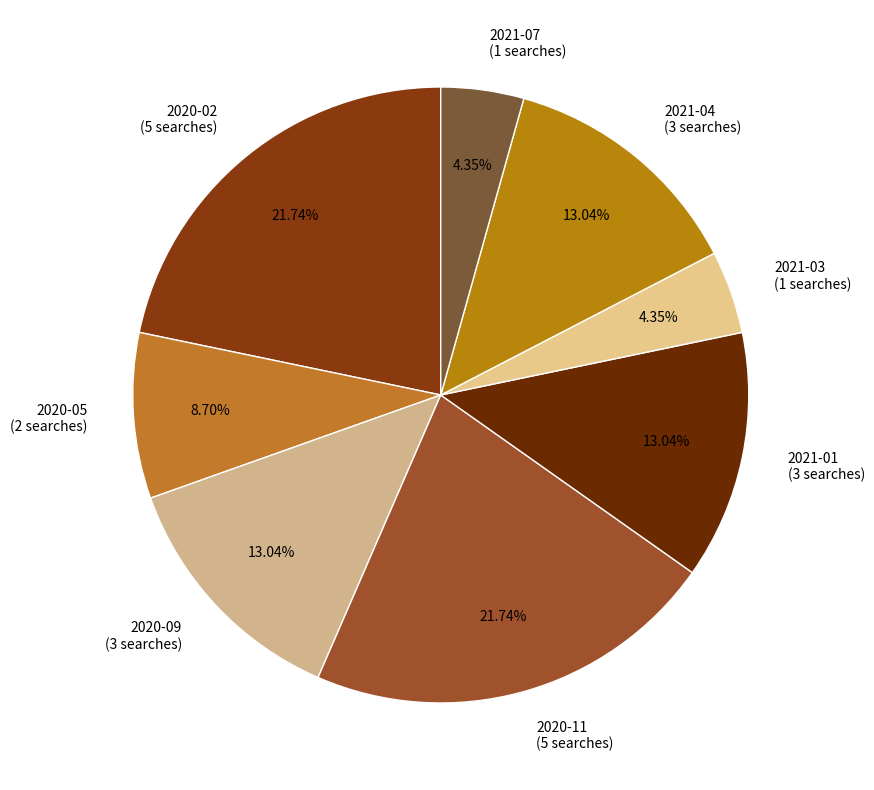

What percentage is the 2020-02 slice, to the nearest percent?

22%